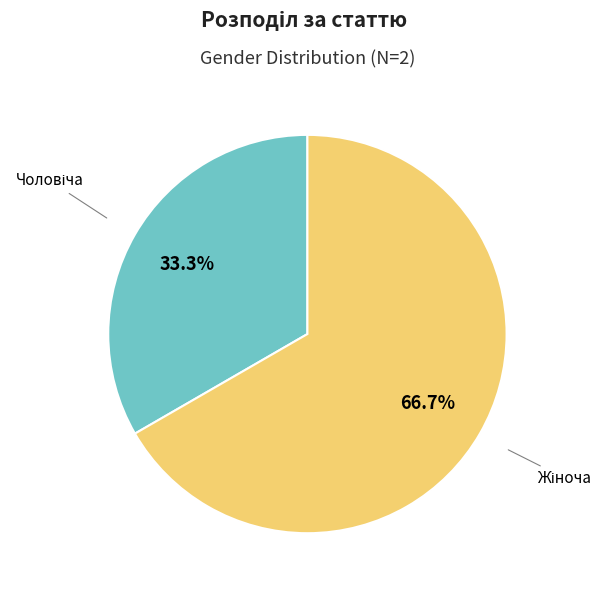

Is there any slice that represents more than half of the pie?

Yes